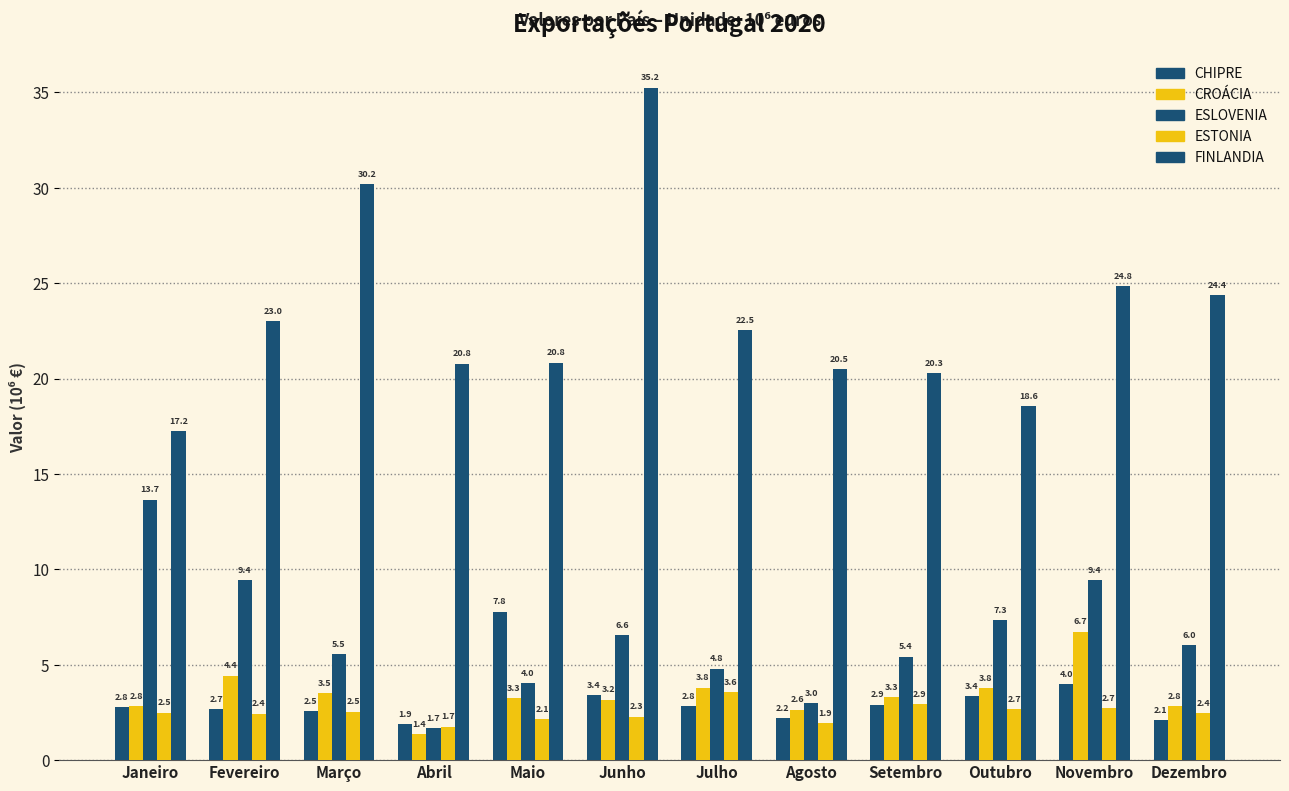

How many categories are shown in the chart?

12